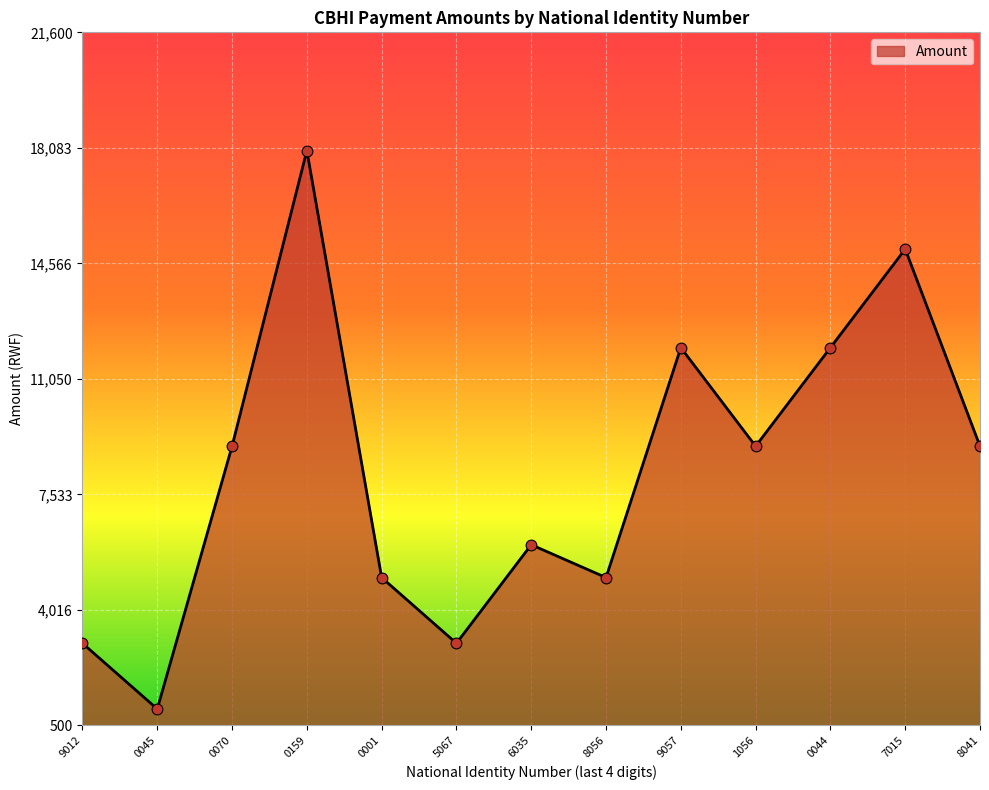

Between 7015 and 0001, which is larger?

7015